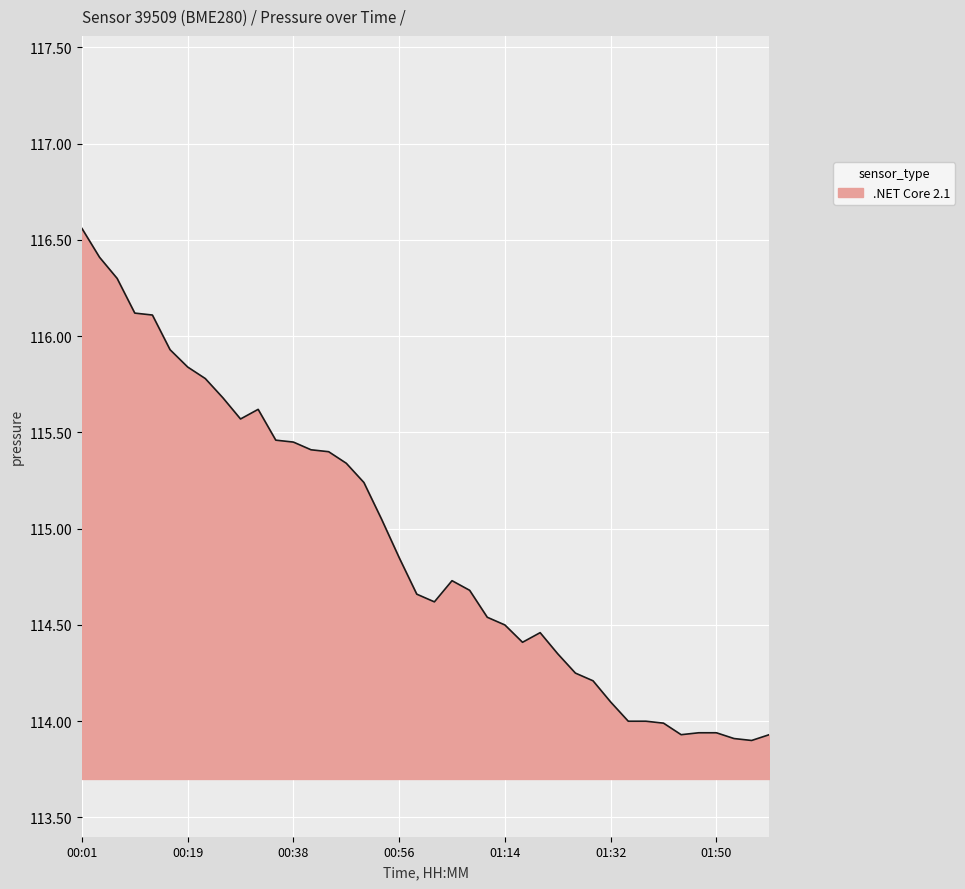

Does the chart display data point markers on the line(s)?

No